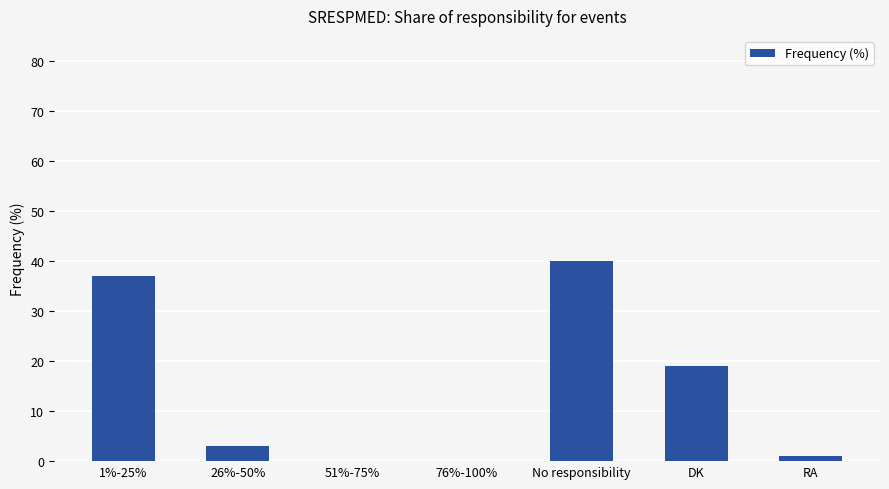

What is the change in value from 26%-50% to RA?

-2